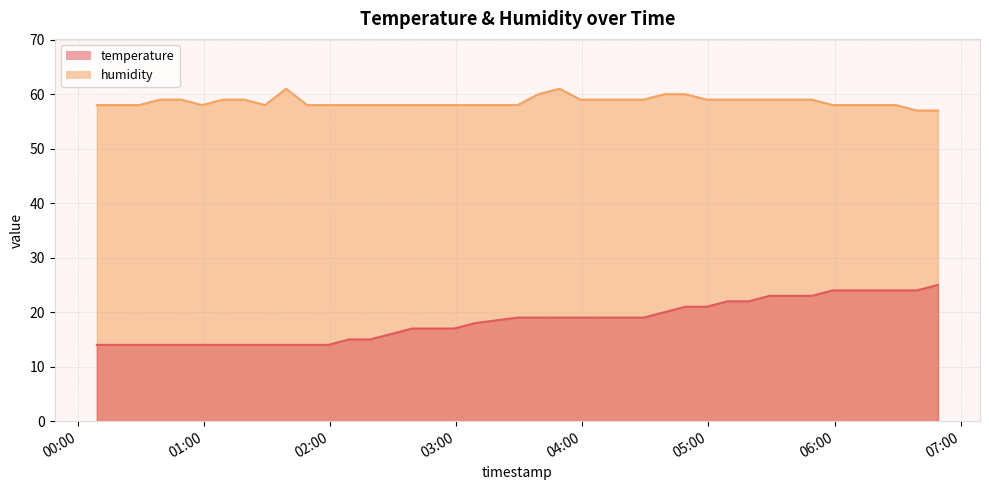

Which label corresponds to the largest value in the chart?

2022-07-23T01:39:10